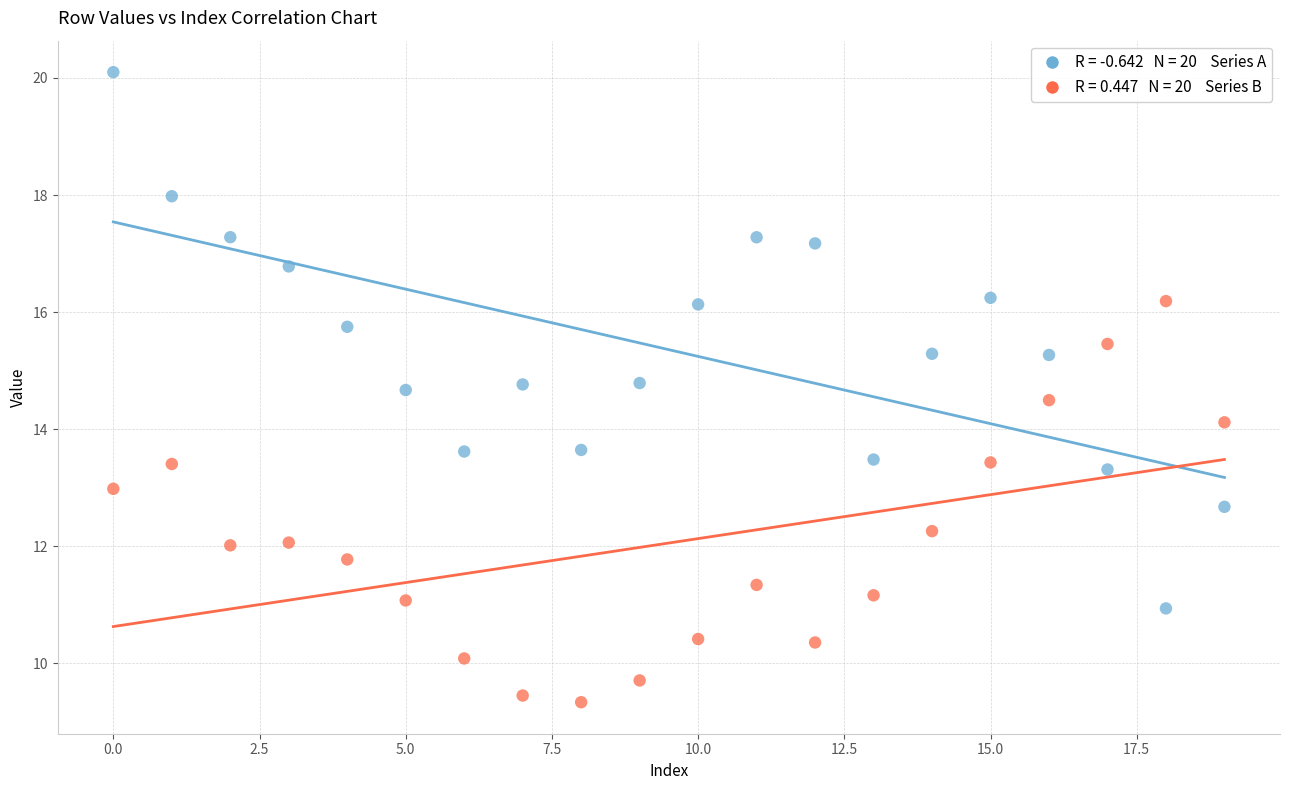

Across all data points, what is the range of Y values (max minus min)?

10.8